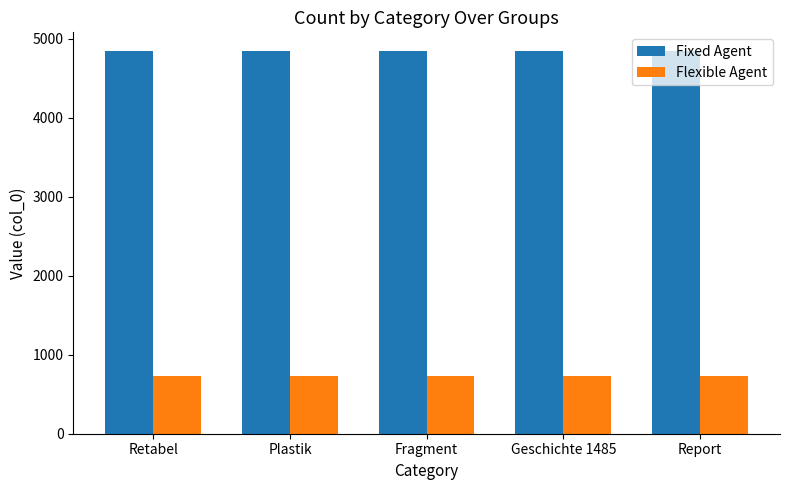

What is the minimum value for Flexible Agent?

730